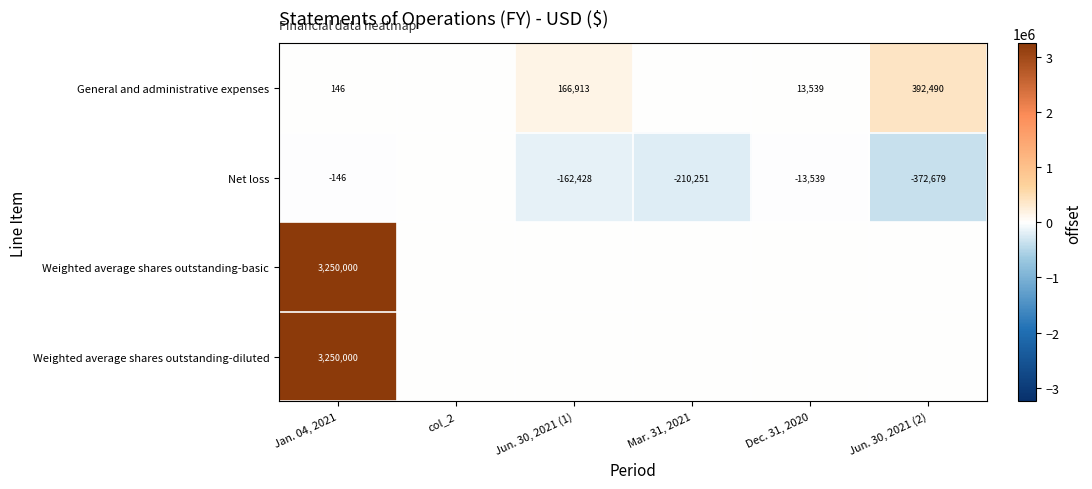

What is the total value across all series at Jan. 04, 2021?

6500000